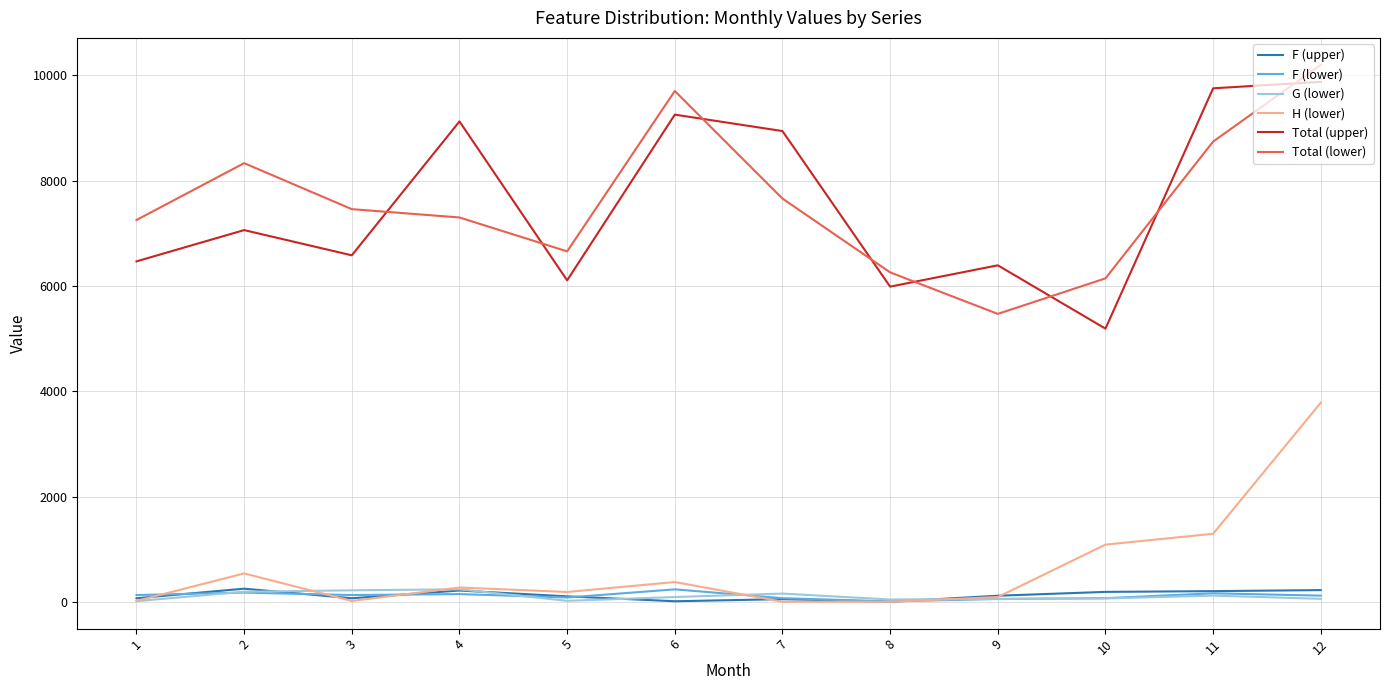

The Total (lower) series shows 7661 at 7. True or false?

True